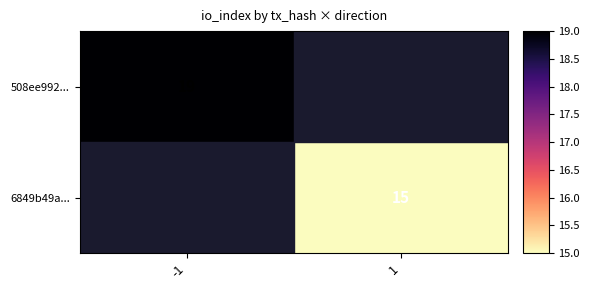

True or false: 508ee992... has a value of 30 at -1.

False